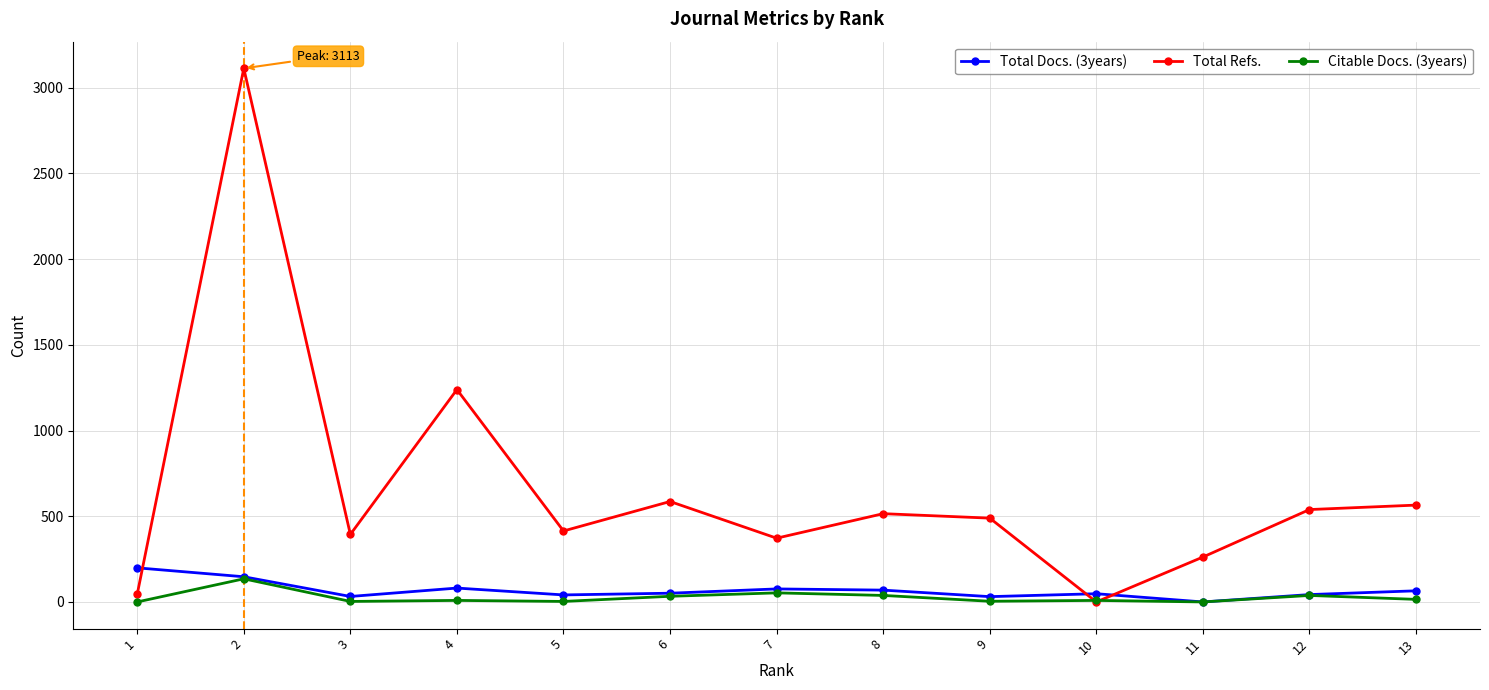

At which category does Total Docs. (3years) reach its first local peak?

4